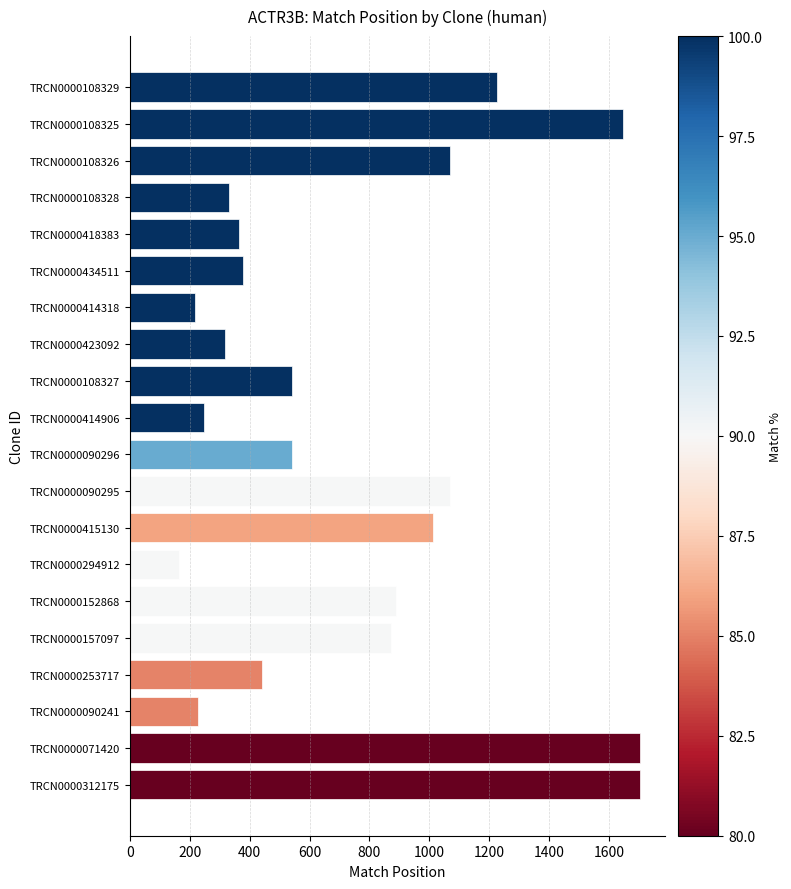

What is the label of the 8th bar from the top?

TRCN0000423092